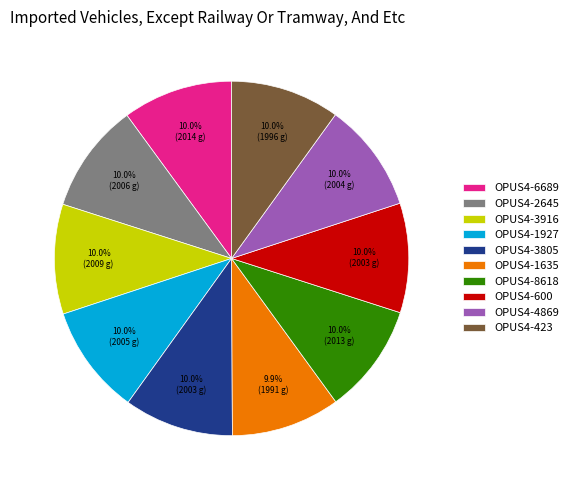

Approximately how many times larger is the value at OPUS4-423 compared to OPUS4-8618?

1.0